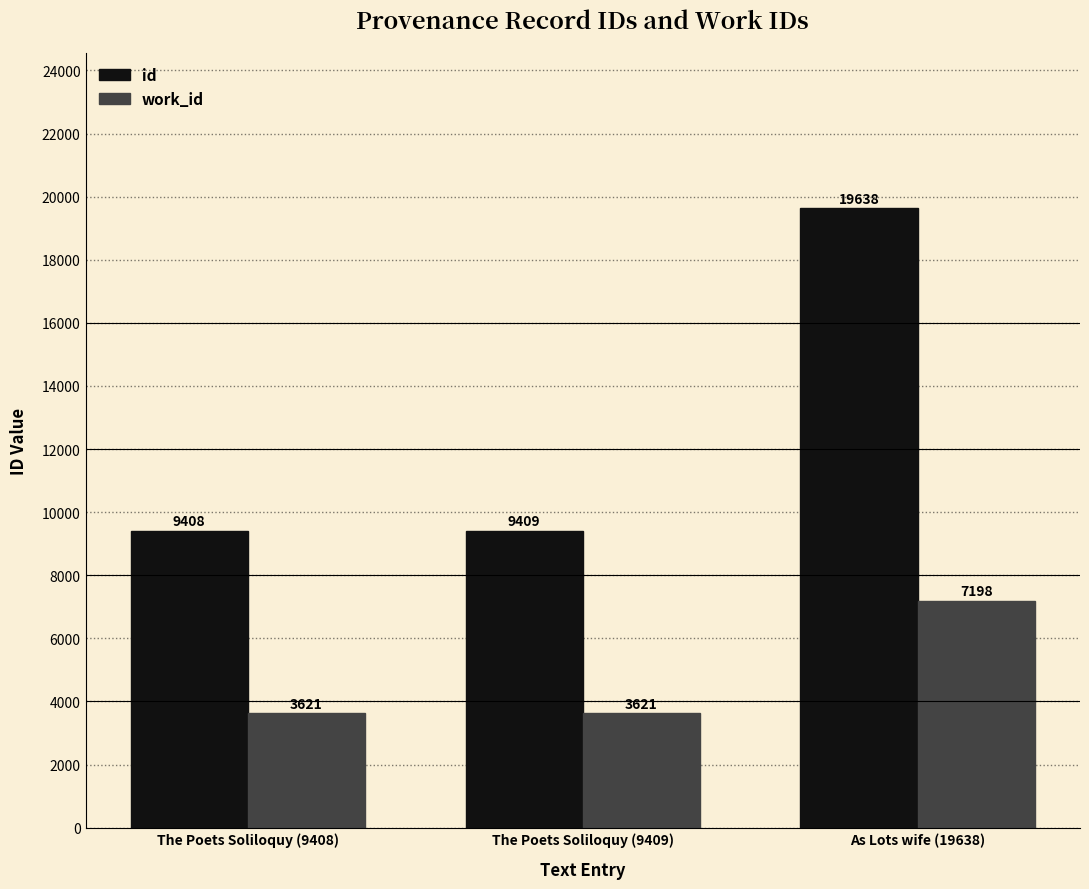

What is the highest value of the id series?

19638